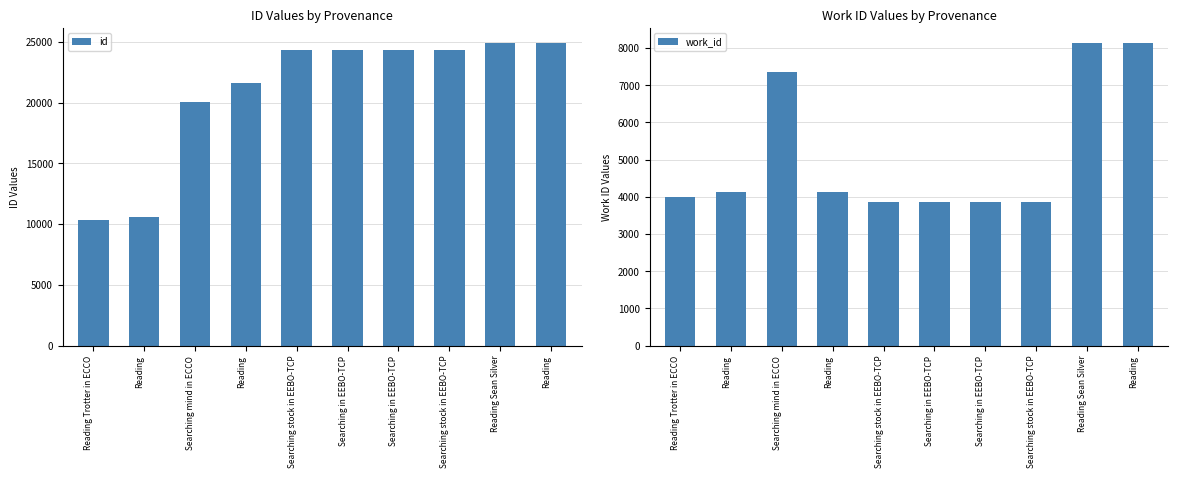

What is the sum of the id values at Searching stock in EEBO-TCP and Searching mind in ECCO?

44317